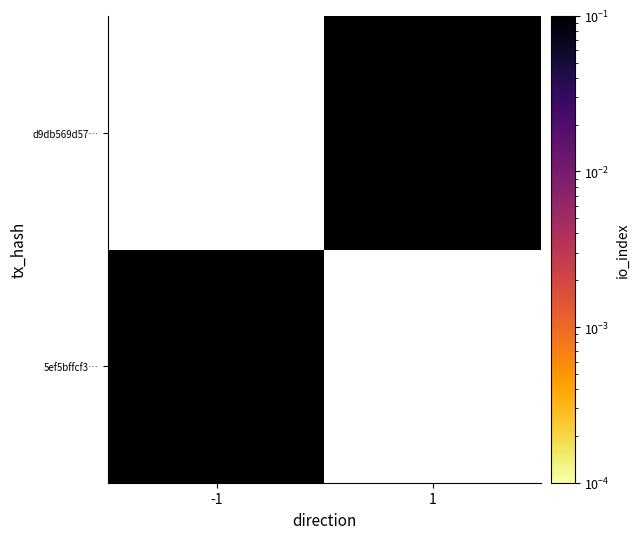

Count the number of data series in this chart.

2